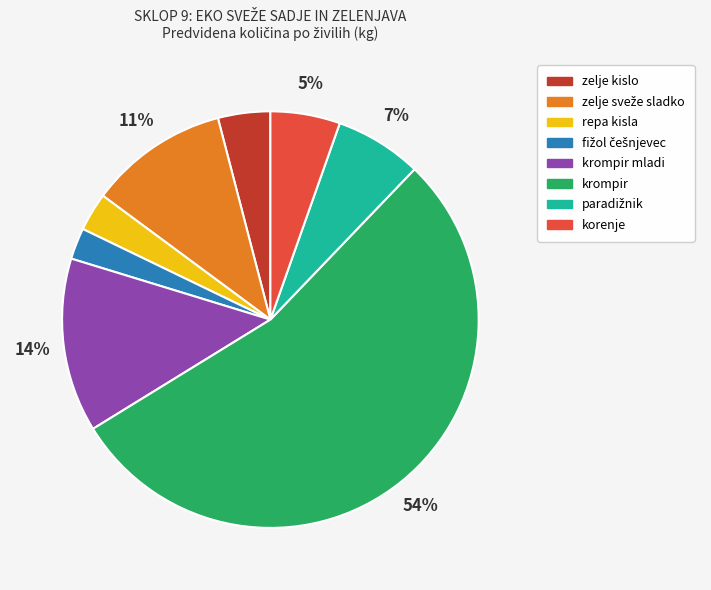

Is there a majority slice in this chart?

Yes